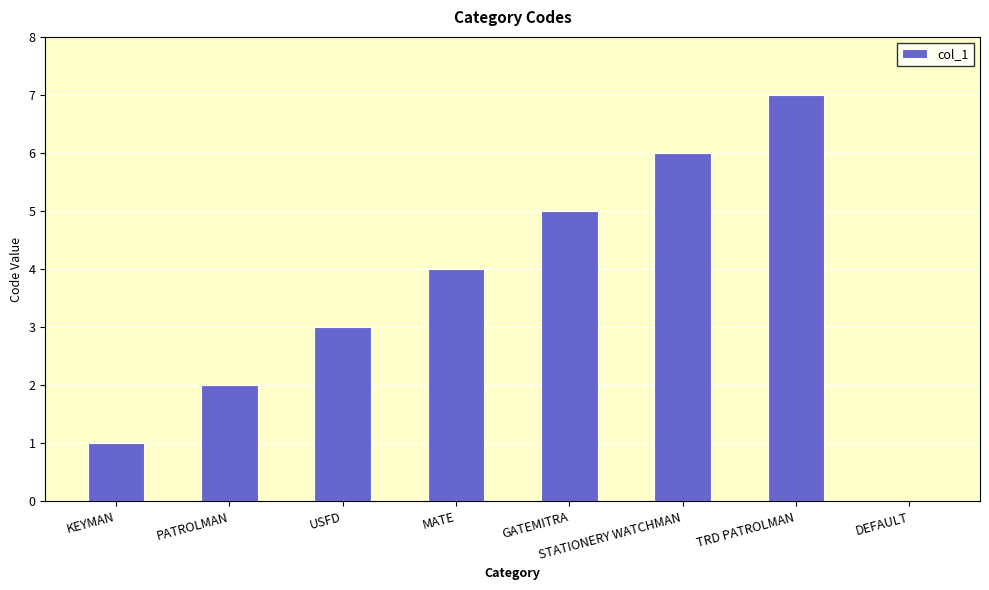

How many positive values are there?

7